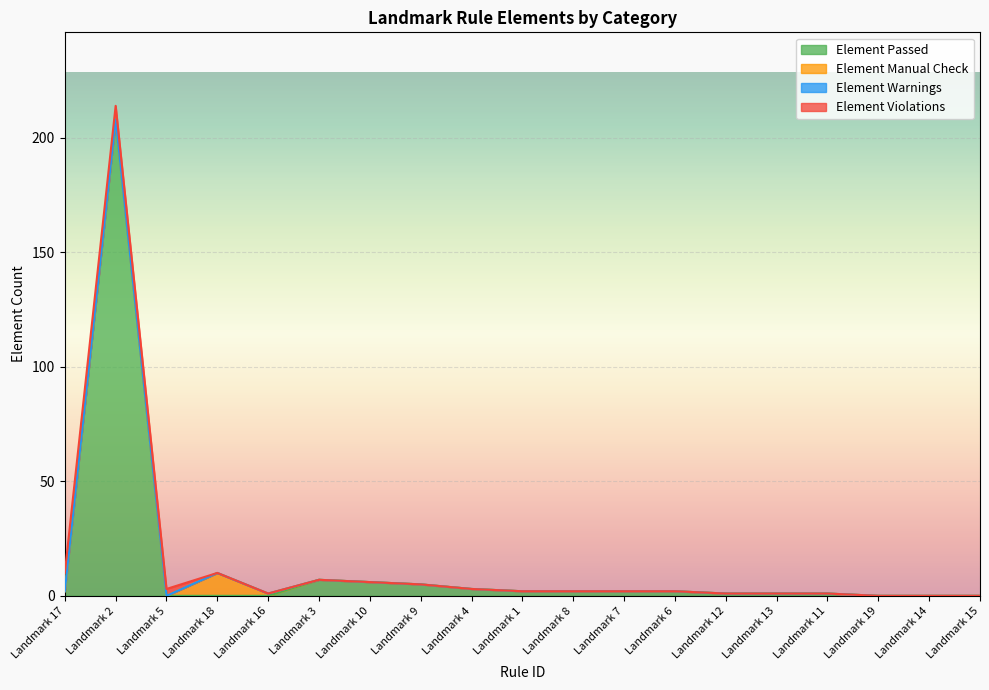

How many values in the Element Violations series exceed 0?

3